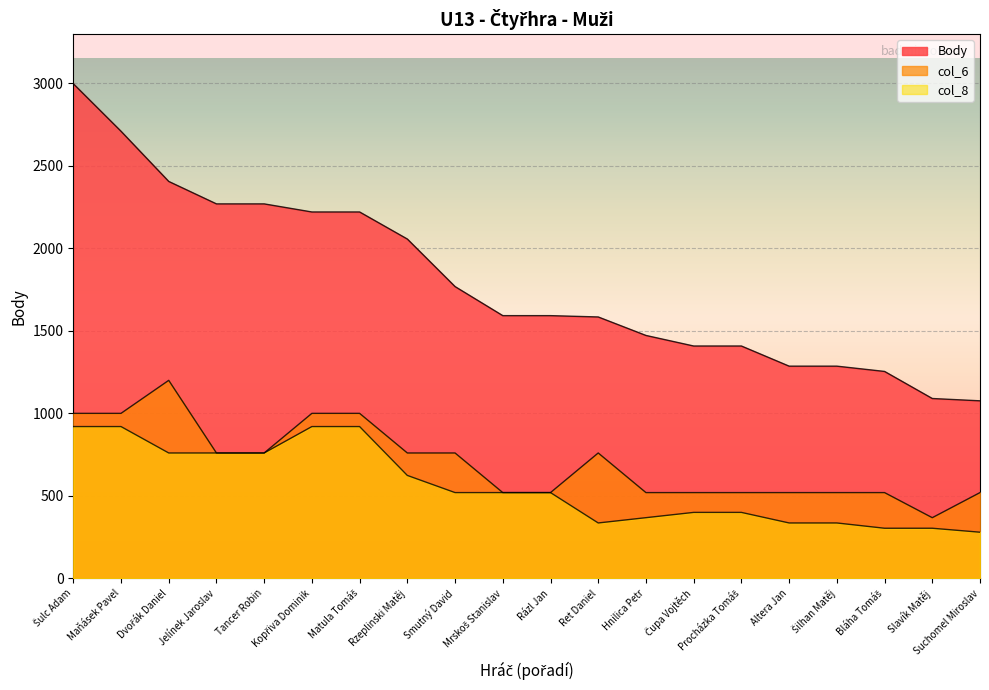

What is the total value across all series at Rázl Jan?

2632